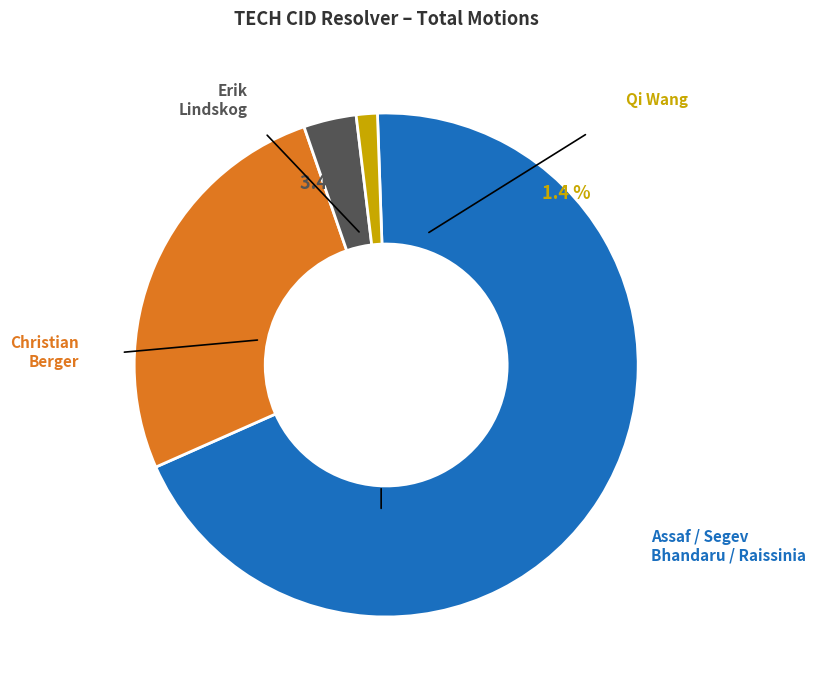

Which category has the smallest portion of the pie?

Qi Wang